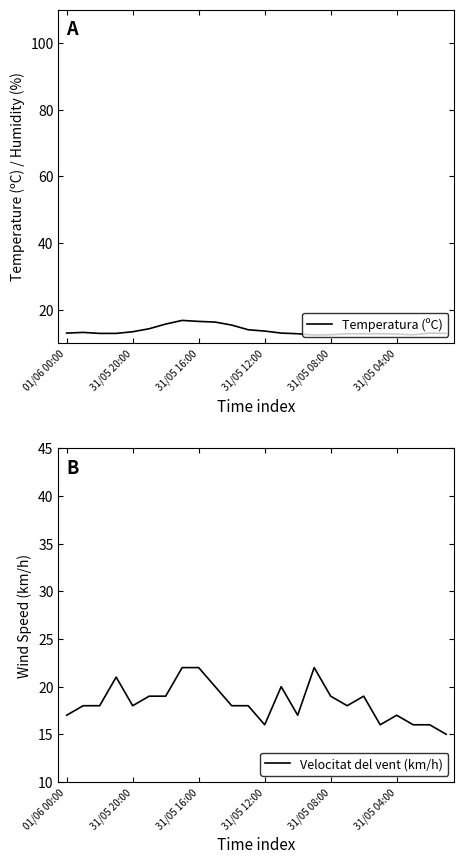

Which series has the widest spread of values?

Velocitat del vent (km/h)